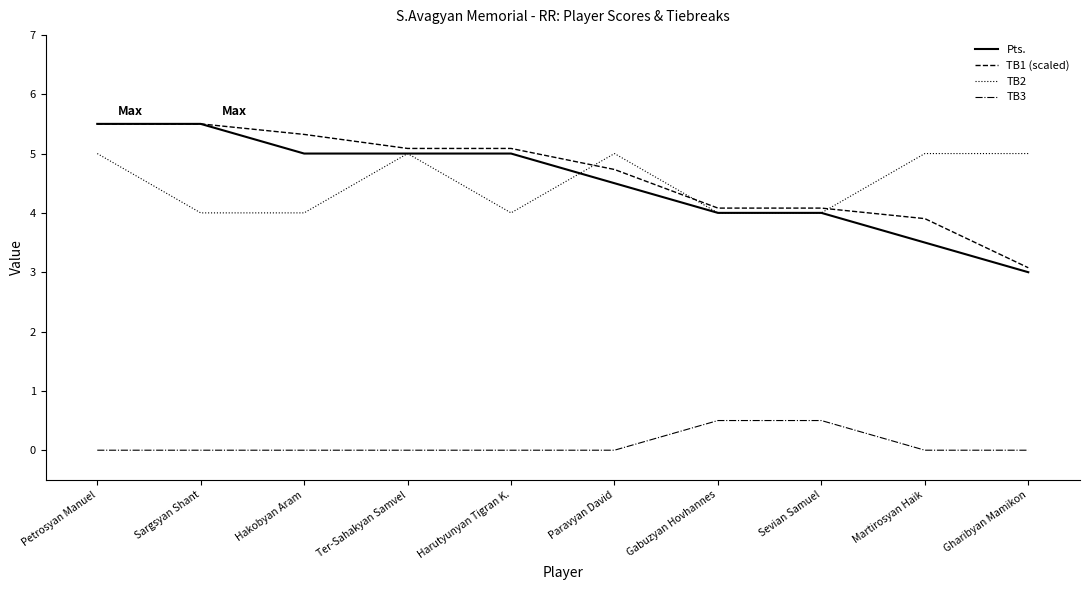

What is the total value across all series at Gabuzyan Hovhannes?

12.6